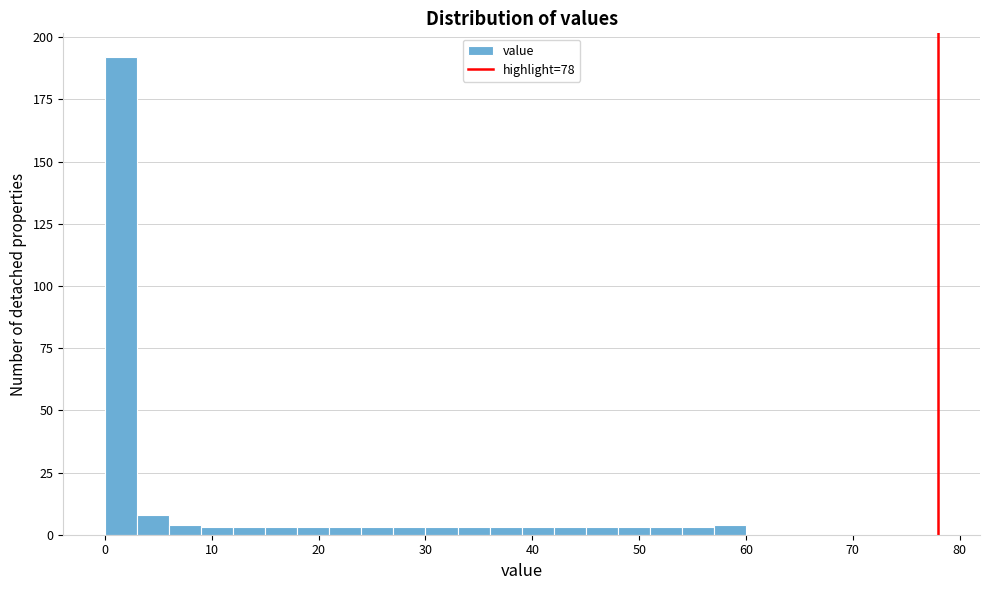

Read against the x-axis, roughly where is the centre of the tallest bar?

2